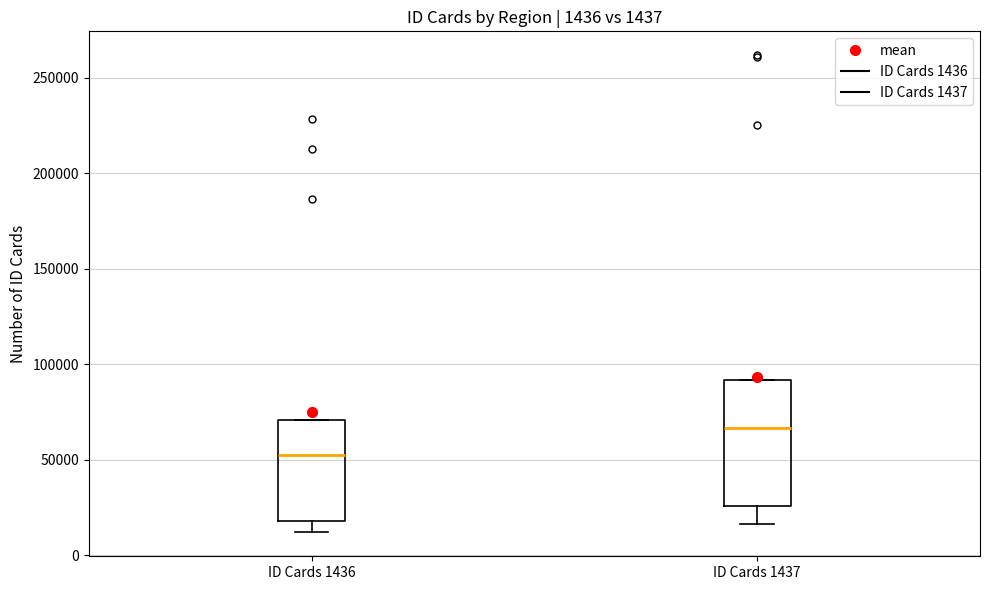

Which box is the tallest, from its lower edge to its upper edge?

ID Cards 1437